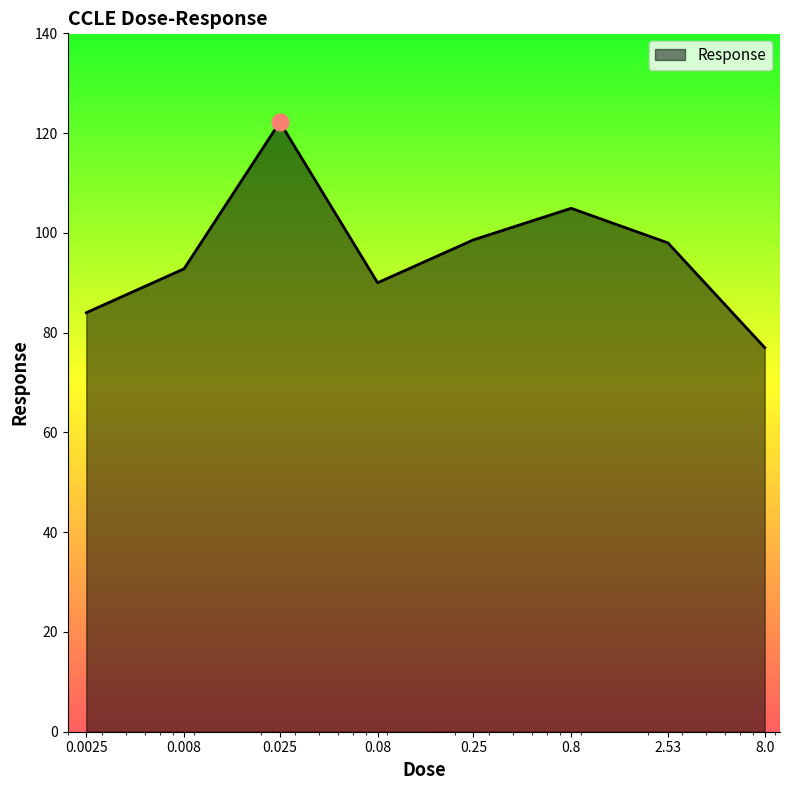

What is the greatest value displayed?

122.2